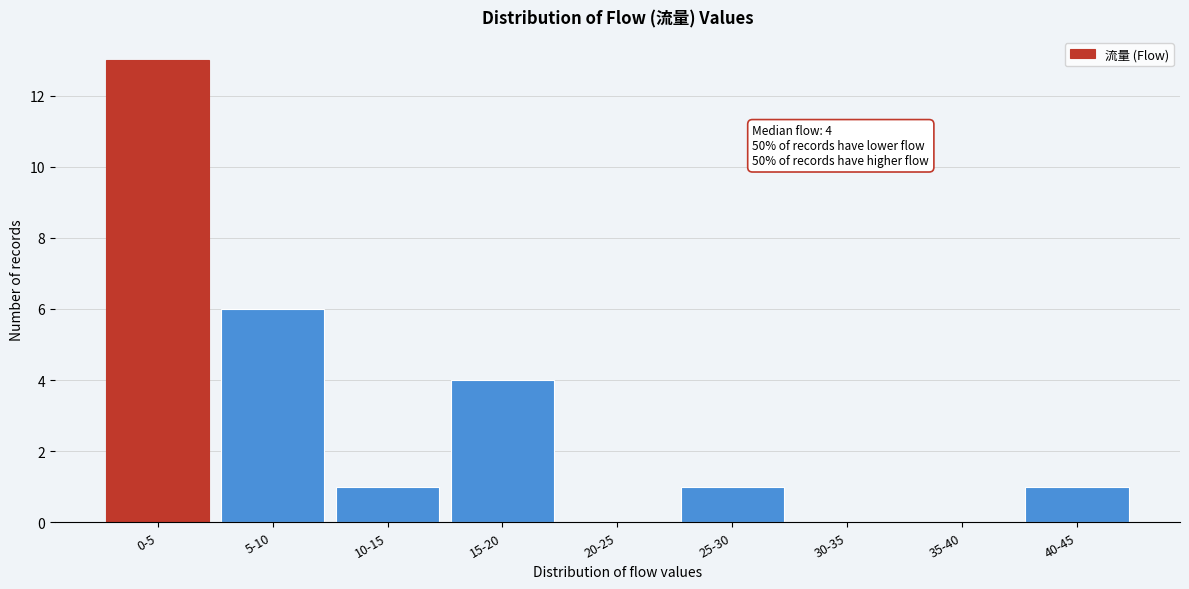

Reading left to right, extract all data points from this chart.

0-5=13	5-10=6	10-15=1	15-20=4	20-25=0	25-30=1	30-35=0	35-40=0	40-45=1